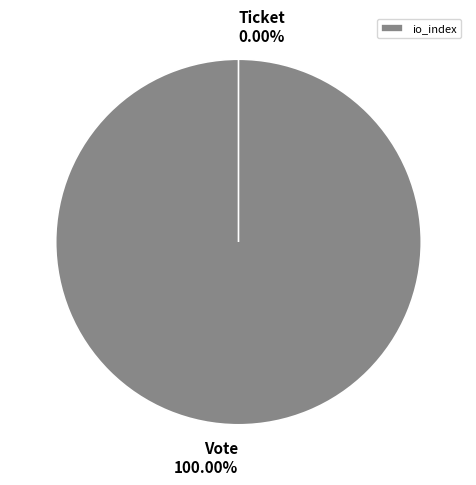

Does Vote account for over 50% of the chart?

Yes